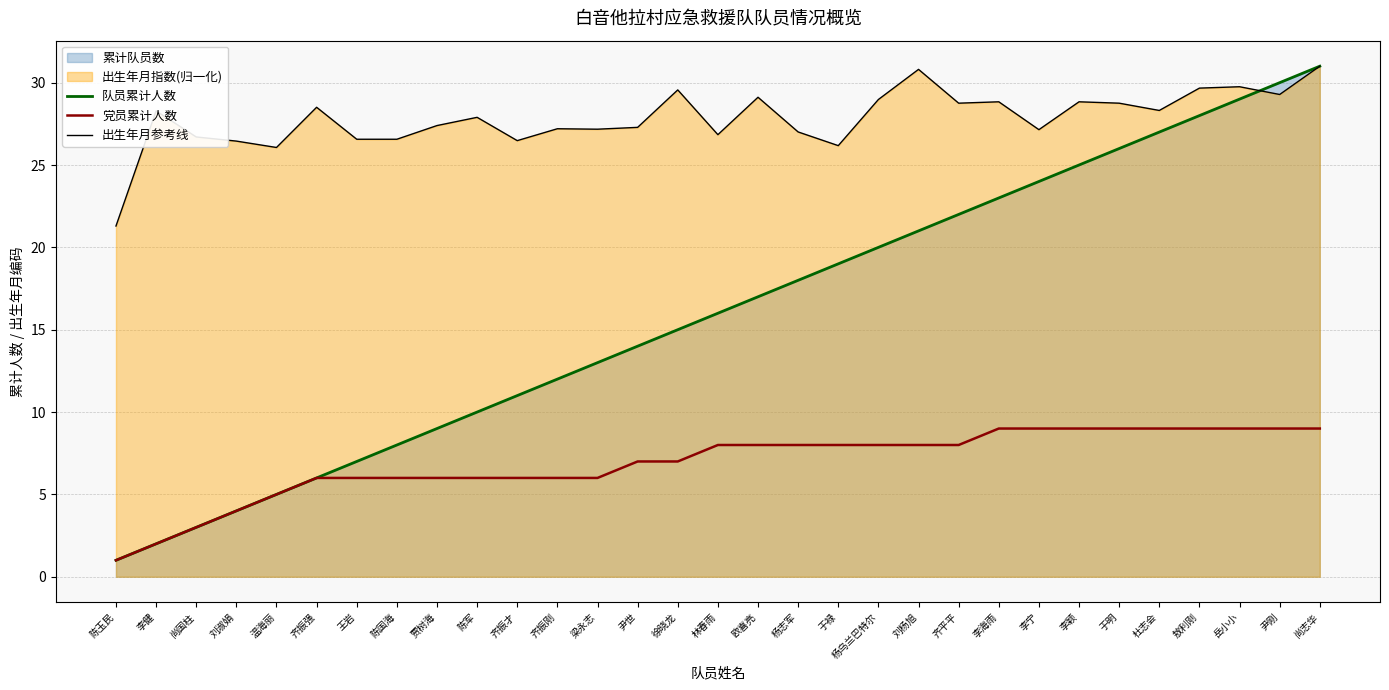

Reading right to left, what are all the values shown in this chart?

队员累计人数: 尚志华=31.0	尹刚=30.0	岳小小=29.0	敖利刚=28.0	杜志会=27.0	于明=26.0	李颖=25.0	李宁=24.0	李海雨=23.0	齐平平=22.0	刘杨旭=21.0	杨乌兰巴特尔=20.0	于禄=19.0	杨志军=18.0	欧喜亮=17.0	林春雨=16.0	徐晓龙=15.0	尹世=14.0	梁永志=13.0	齐振刚=12.0	齐振才=11.0	陈军=10.0	贾树海=9.0	陈国海=8.0	王岩=7.0	齐振强=6.0	温海丽=5.0	刘淑娟=4.0	尚国柱=3.0	李健=2.0	陈玉民=1.0
党员累计人数: 尚志华=9.0	尹刚=9.0	岳小小=9.0	敖利刚=9.0	杜志会=9.0	于明=9.0	李颖=9.0	李宁=9.0	李海雨=9.0	齐平平=8.0	刘杨旭=8.0	杨乌兰巴特尔=8.0	于禄=8.0	杨志军=8.0	欧喜亮=8.0	林春雨=8.0	徐晓龙=7.0	尹世=7.0	梁永志=6.0	齐振刚=6.0	齐振才=6.0	陈军=6.0	贾树海=6.0	陈国海=6.0	王岩=6.0	齐振强=6.0	温海丽=5.0	刘淑娟=4.0	尚国柱=3.0	李健=2.0	陈玉民=1.0
出生年月参考线: 尚志华=31.0	尹刚=29.3	岳小小=29.8	敖利刚=29.7	杜志会=28.3	于明=28.8	李颖=28.8	李宁=27.1	李海雨=28.8	齐平平=28.8	刘杨旭=30.8	杨乌兰巴特尔=29.0	于禄=26.2	杨志军=27.0	欧喜亮=29.1	林春雨=26.8	徐晓龙=29.6	尹世=27.3	梁永志=27.2	齐振刚=27.2	齐振才=26.5	陈军=27.9	贾树海=27.4	陈国海=26.6	王岩=26.6	齐振强=28.5	温海丽=26.1	刘淑娟=26.5	尚国柱=26.7	李健=28.3	陈玉民=21.3